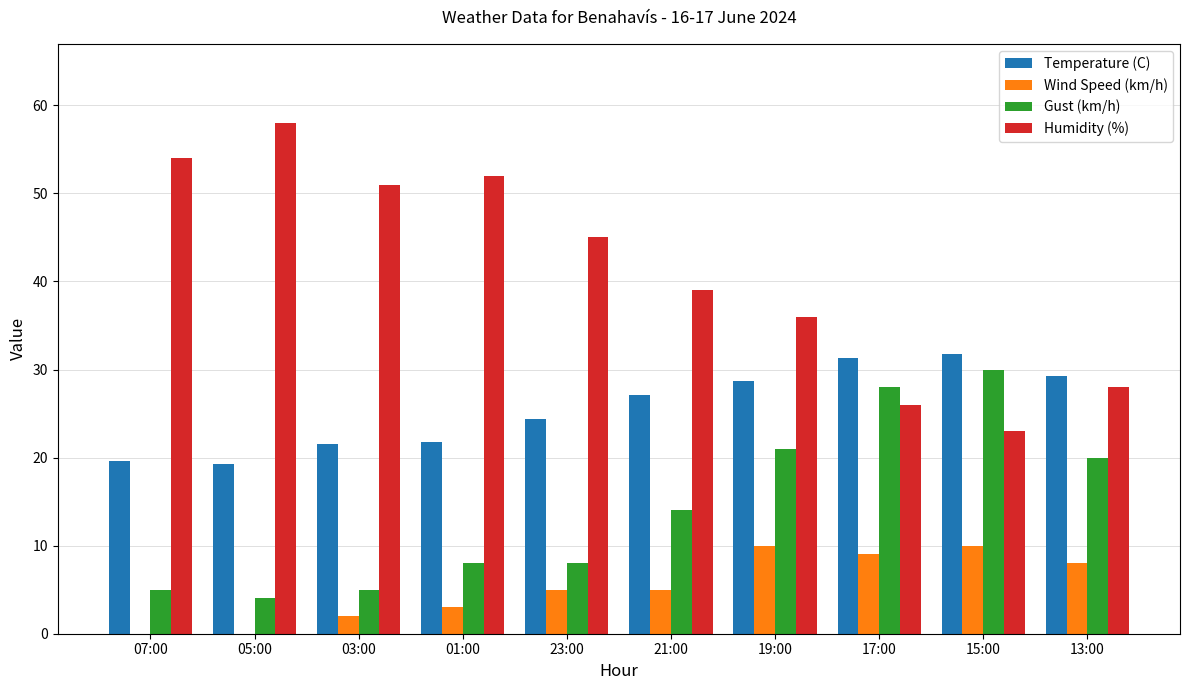

Which series has the largest total across all categories?

Humidity (%)